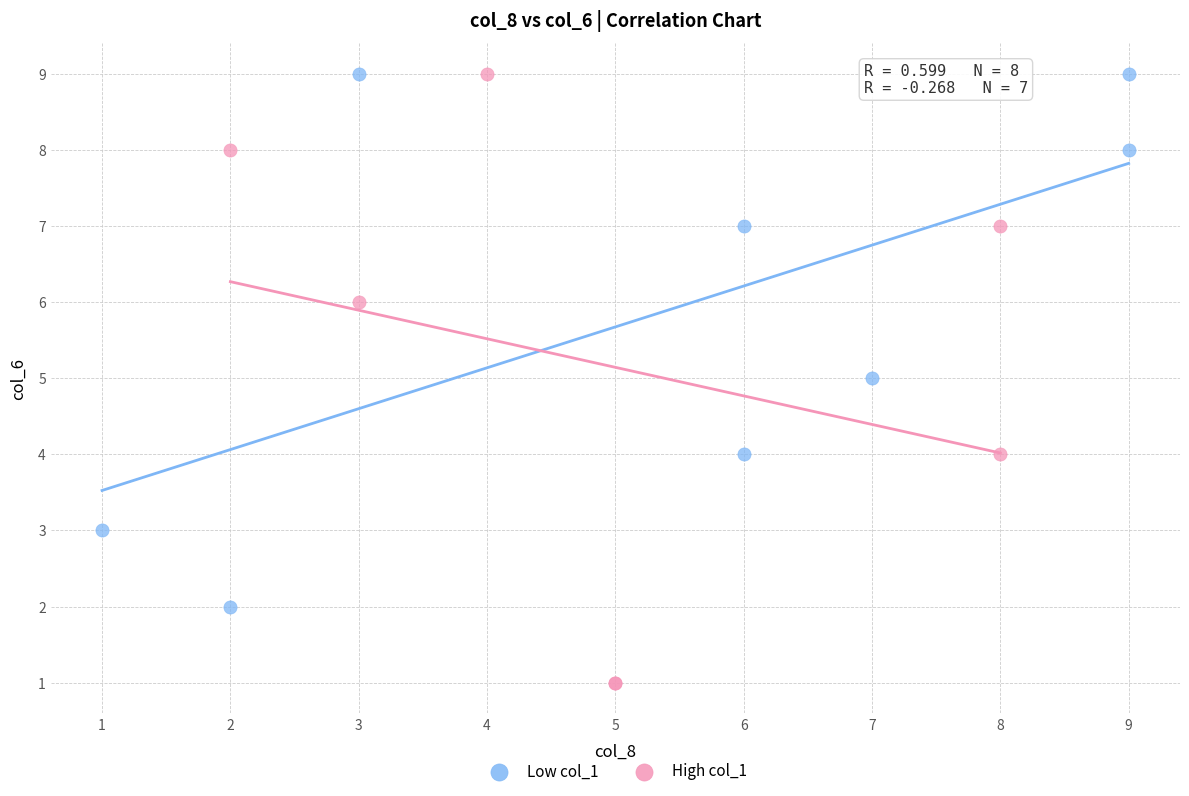

Which series contains the lowest Y value?

High col_1